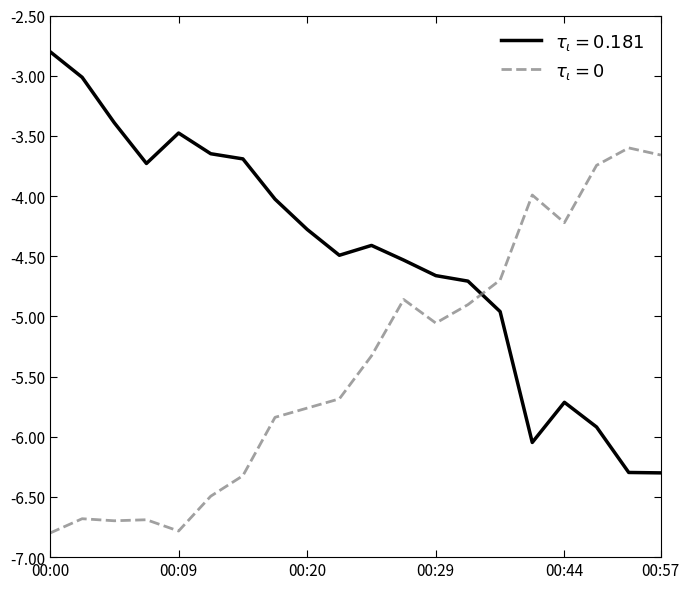

What is the greatest value displayed?

-2.8